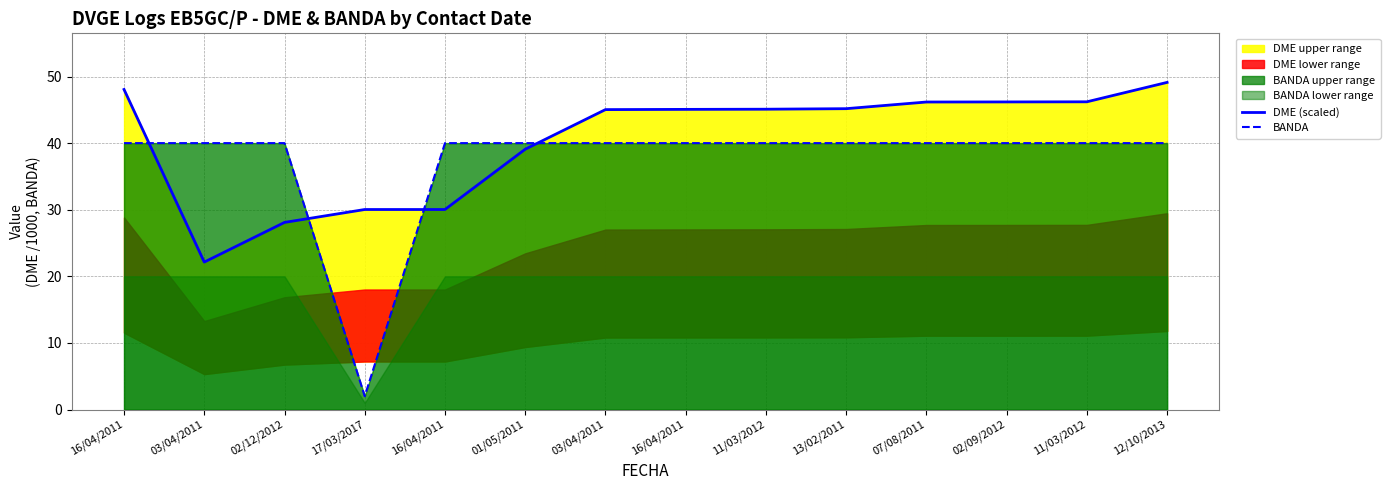

What is the label of the 13th point from the right?

03/04/2011